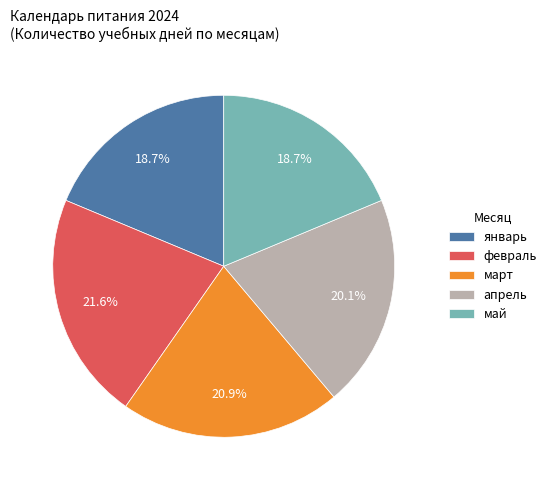

To the nearest percent, what is the difference between the март and январь slice percentages?

2%